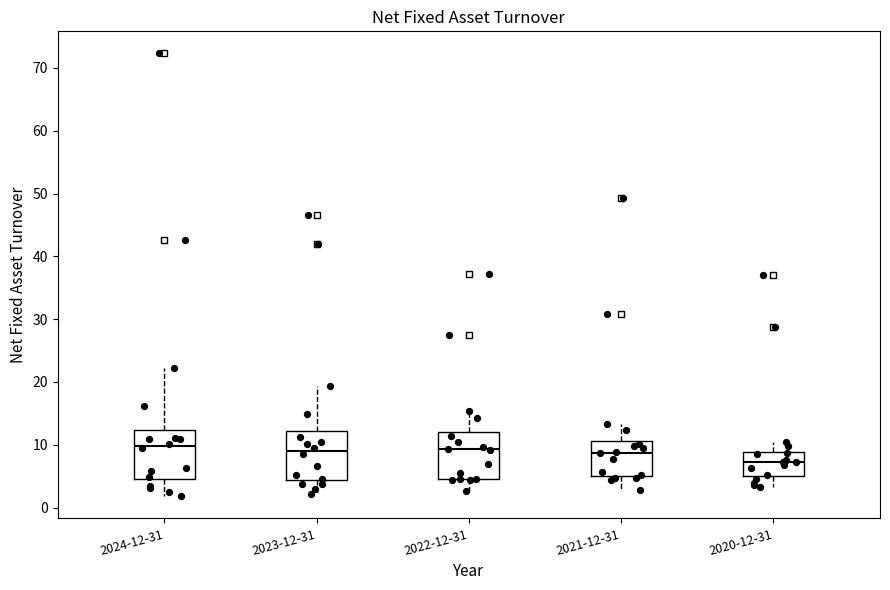

Reading left to right, read every box against the y-axis: the position of its median line, the range the box covers, and the ends of its whiskers. The values are not printed on the chart, so give them approximately, as read against the axis.

2024-12-31: median 10, box 5 to 12, whiskers 2 to 22
2023-12-31: median 9, box 4 to 12, whiskers 2 to 19
2022-12-31: median 9, box 5 to 12, whiskers 3 to 15
2021-12-31: median 9, box 5 to 11, whiskers 3 to 13
2020-12-31: median 7, box 5 to 9, whiskers 3 to 10